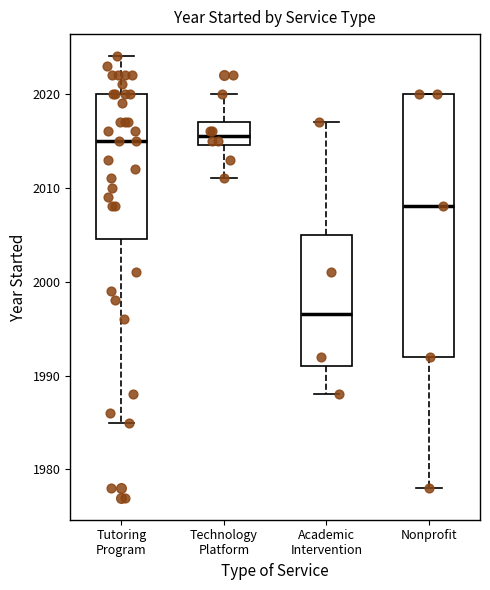

Which box is the tallest, from its lower edge to its upper edge?

Nonprofit